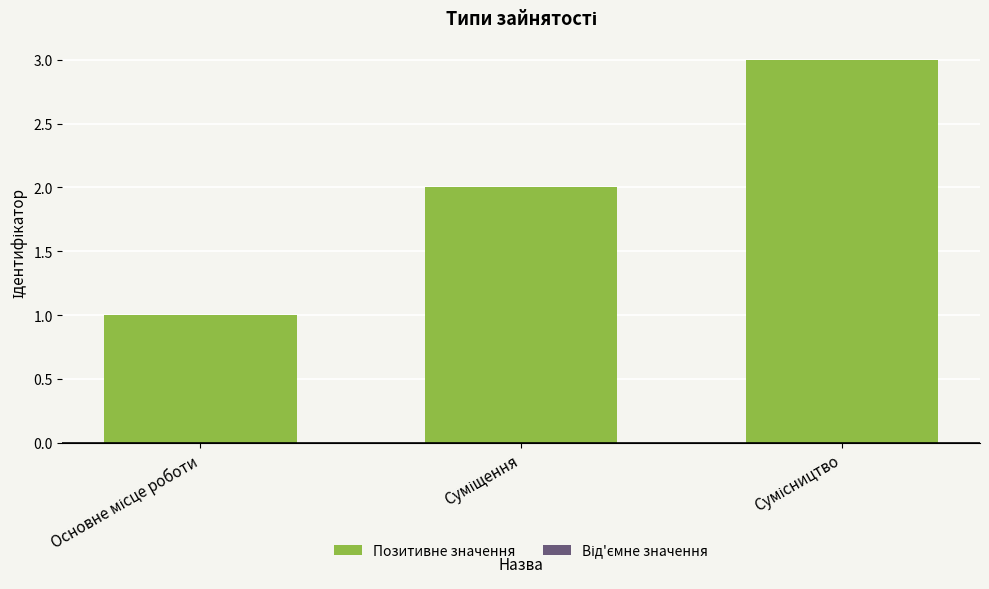

What is the greatest value displayed?

3